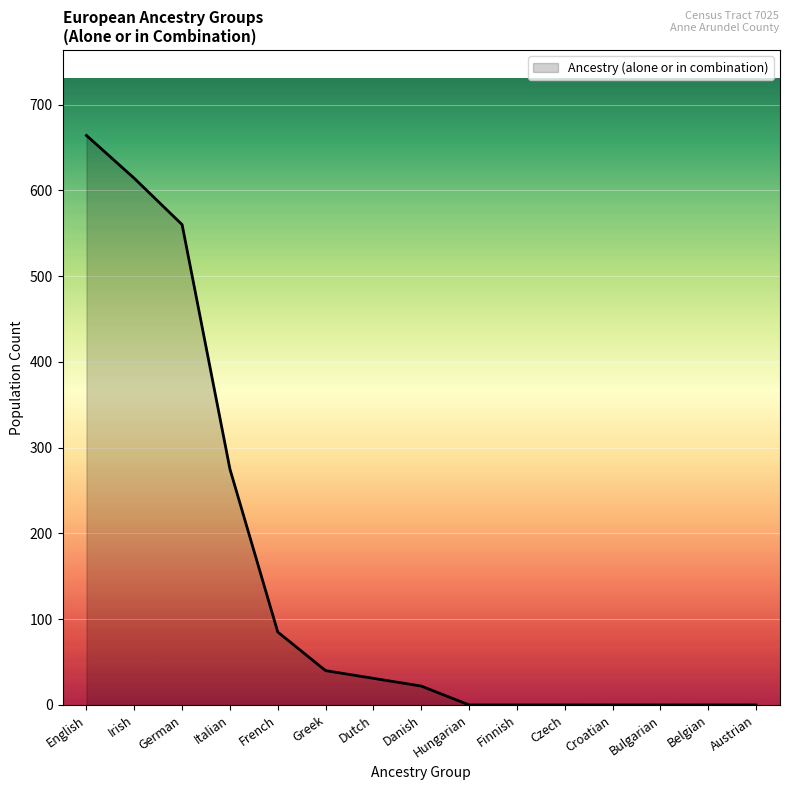

At which category does the chart reach its peak across all series?

English